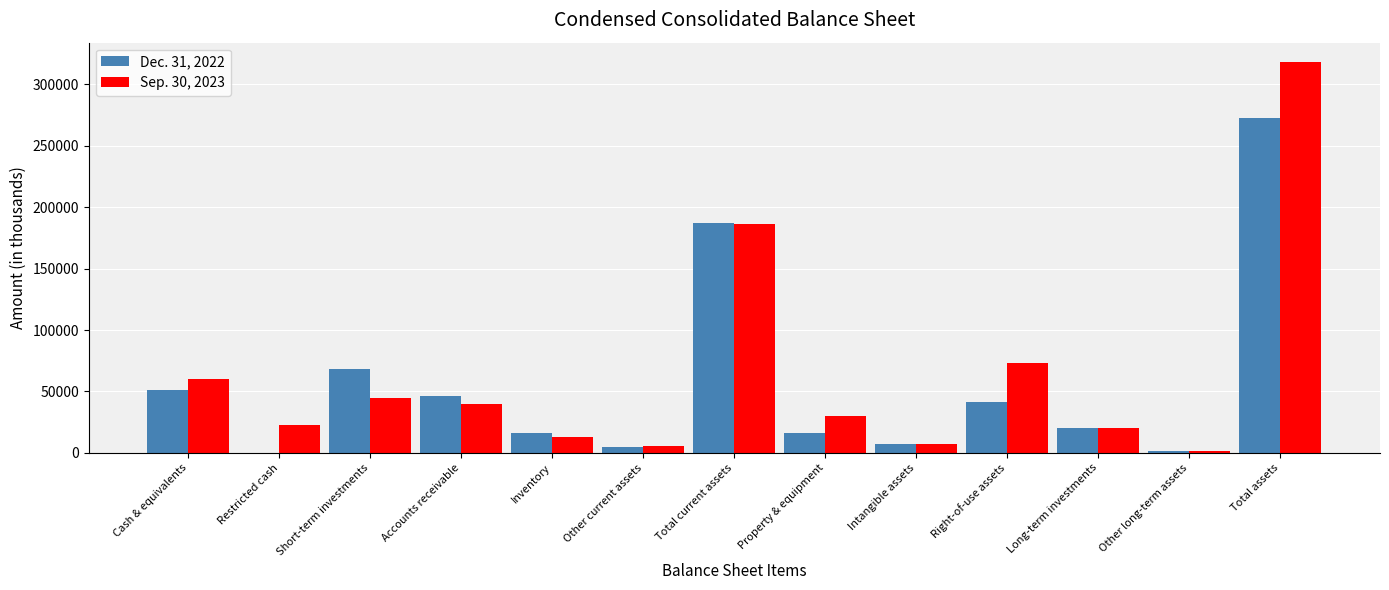

What is the total value across all series at Long-term investments?

40193